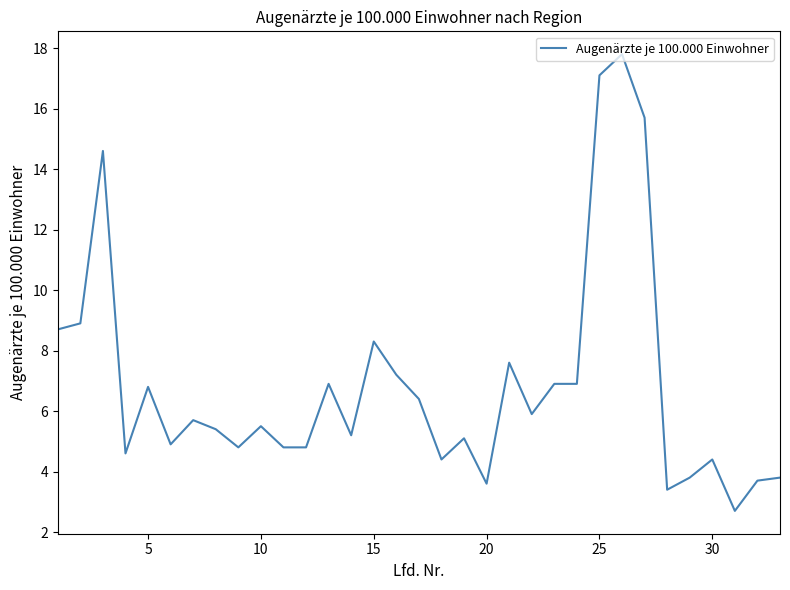

True or false: the data has more than 0 interior local peaks.

True